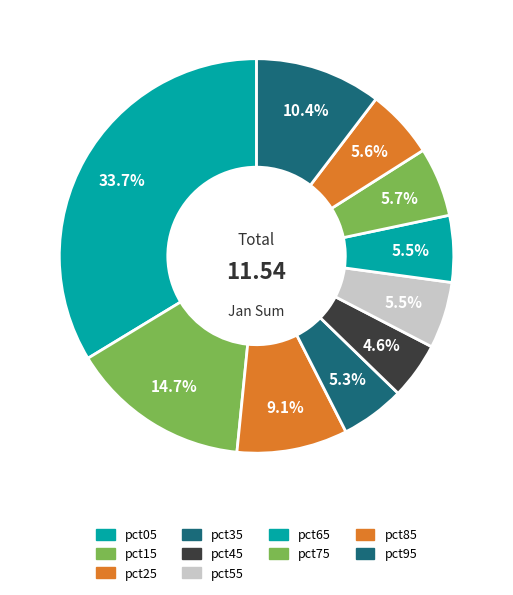

Count the number of slices in the pie.

10